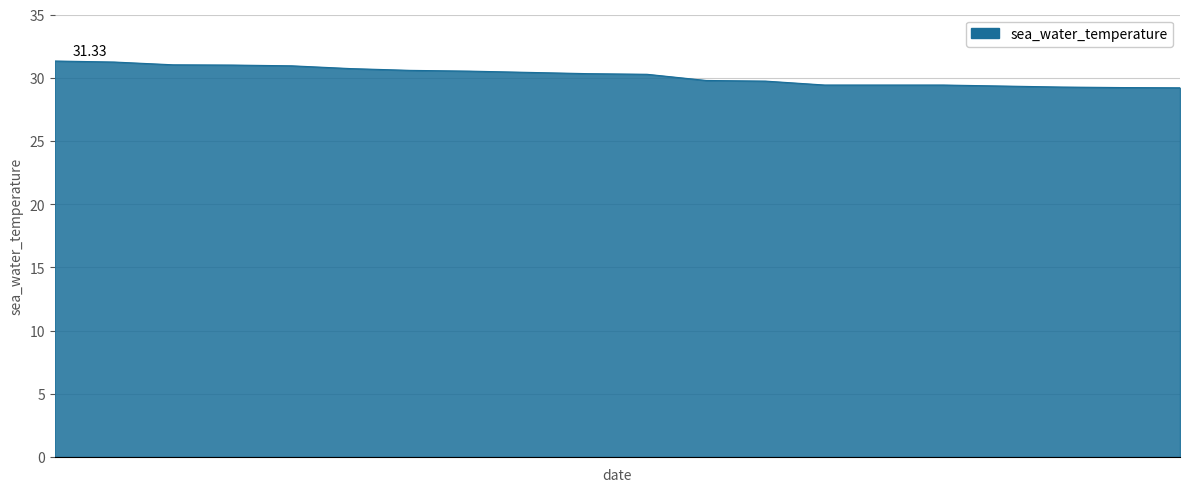

How many categories are shown in the chart?

20